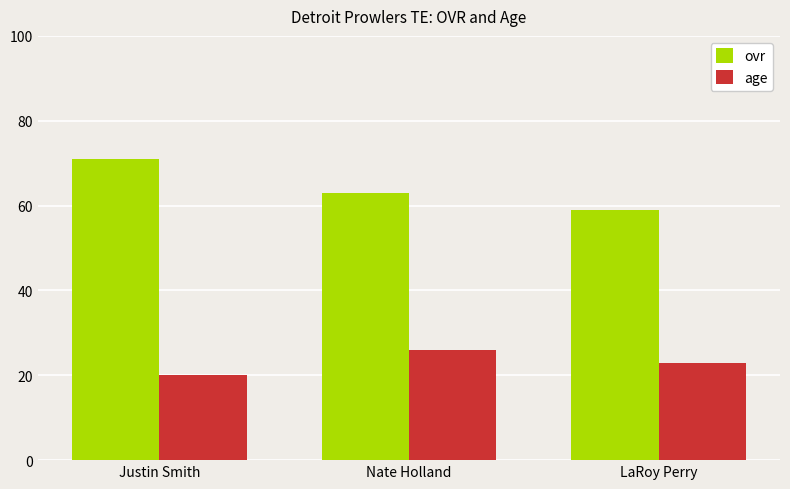

Does the chart contain any negative values?

No